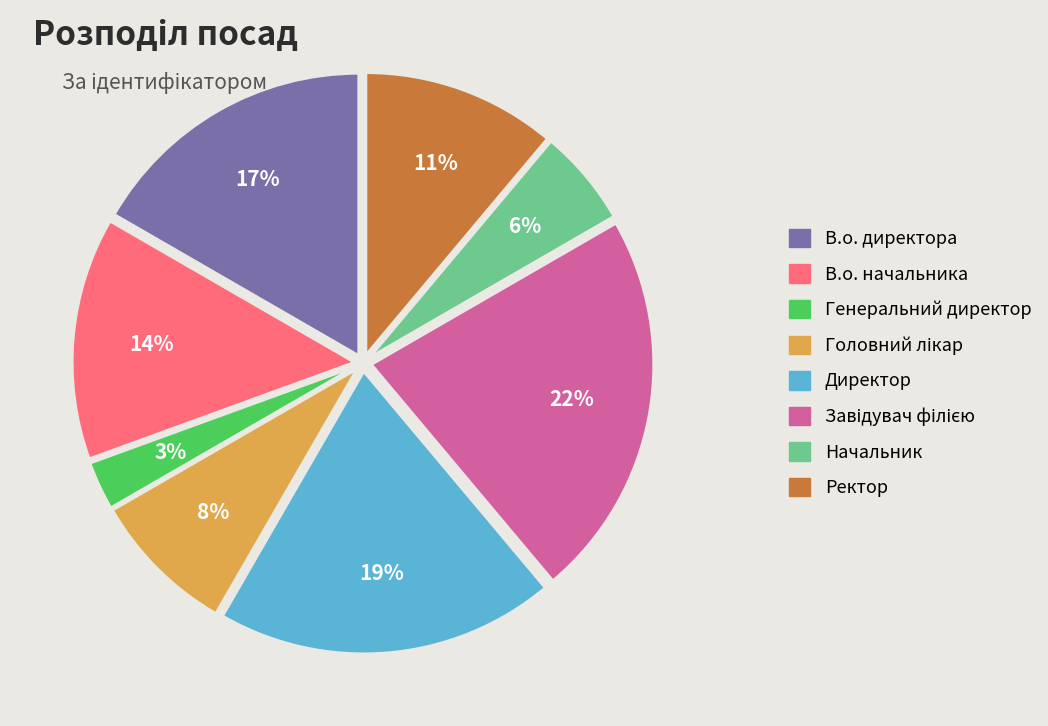

How many segments does this pie chart have?

8